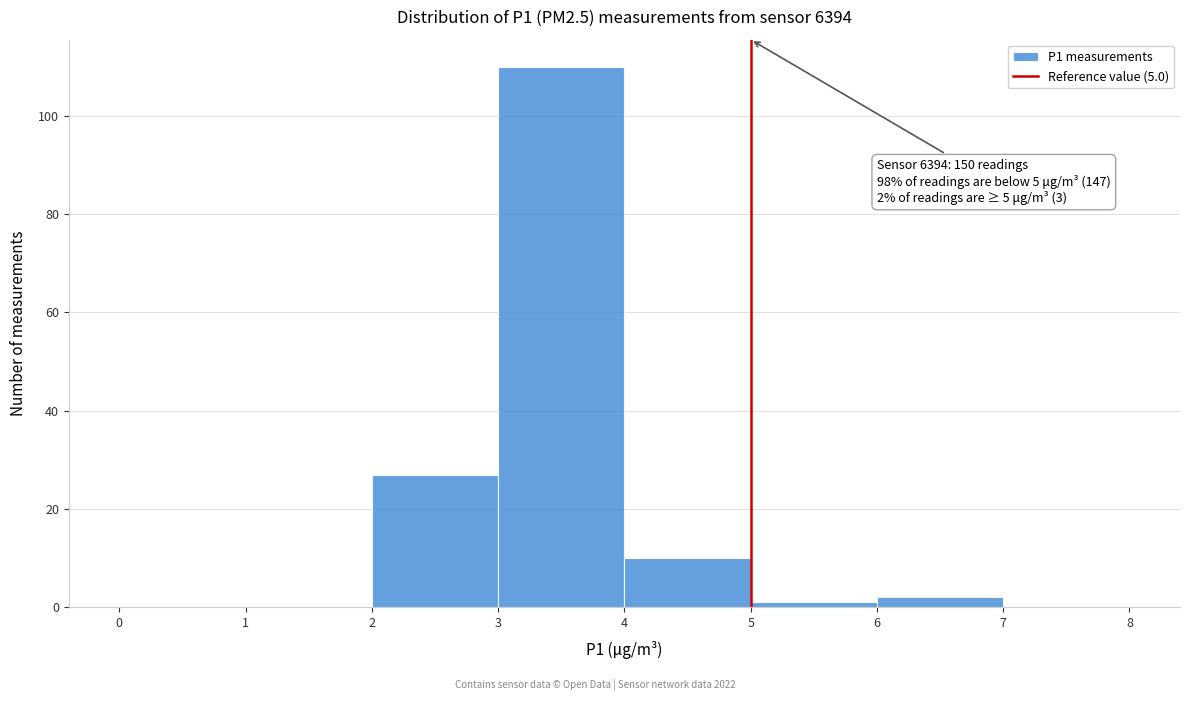

Which range on the x-axis has the tallest bar?

3 to 4